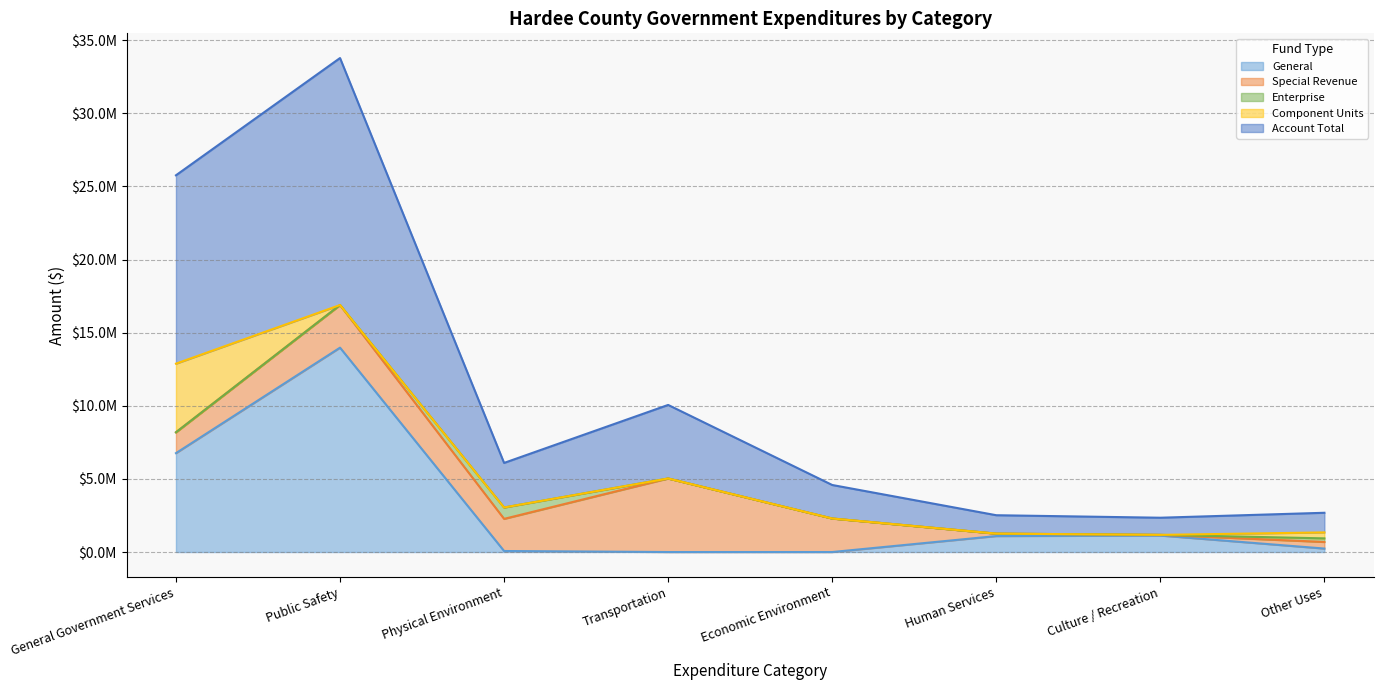

Is it true that Component Units equals -3092223 at Economic Environment?

False